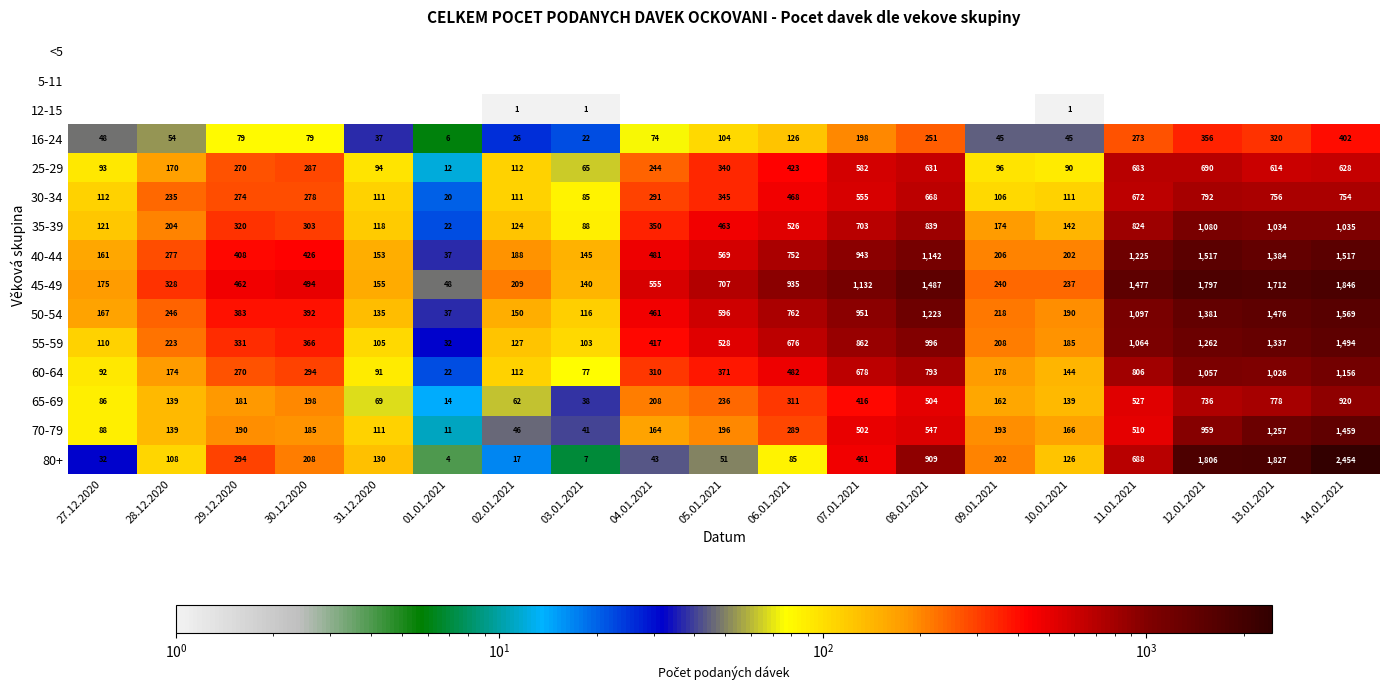

Rank the categories by 80+ value from lowest to highest.

01.01.2021, 03.01.2021, 02.01.2021, 27.12.2020, 04.01.2021, 05.01.2021, 06.01.2021, 28.12.2020, 10.01.2021, 31.12.2020, 09.01.2021, 30.12.2020, 29.12.2020, 07.01.2021, 11.01.2021, 08.01.2021, 12.01.2021, 13.01.2021, 14.01.2021